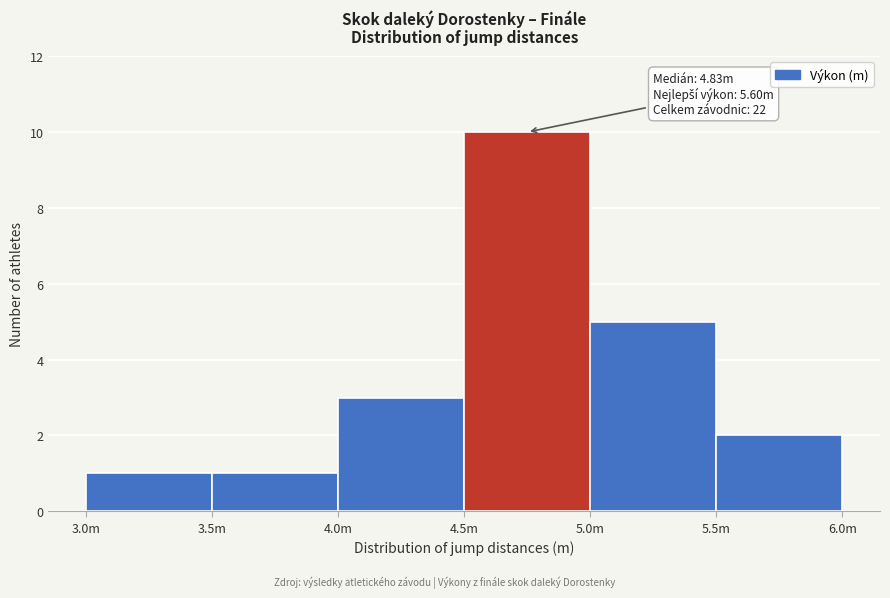

Reading left to right, list all the values displayed in this chart.

3.0m=1	3.5m=1	4.0m=3	4.5m=10	5.0m=5	5.5m=2